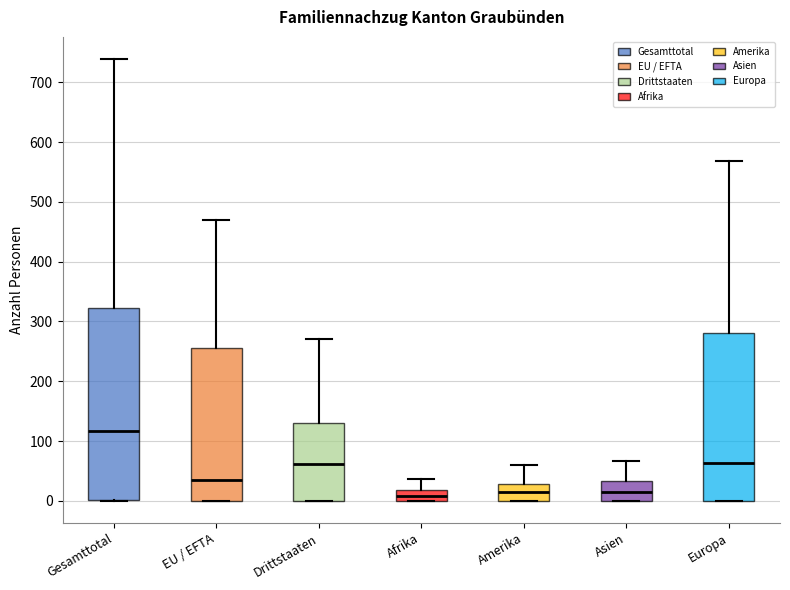

Reading left to right, read every box against the y-axis: the position of its median line, the range the box covers, and the ends of its whiskers. The values are not printed on the chart, so give them approximately, as read against the axis.

Gesamttotal: median 120, box 0 to 320, whiskers 0 to 740
EU / EFTA: median 30, box 0 to 260, whiskers 0 to 470
Drittstaaten: median 60, box 0 to 130, whiskers 0 to 270
Afrika: median 10, box 0 to 20, whiskers 0 to 40
Amerika: median 10, box 0 to 30, whiskers 0 to 60
Asien: median 10, box 0 to 30, whiskers 0 to 70
Europa: median 60, box 0 to 280, whiskers 0 to 570